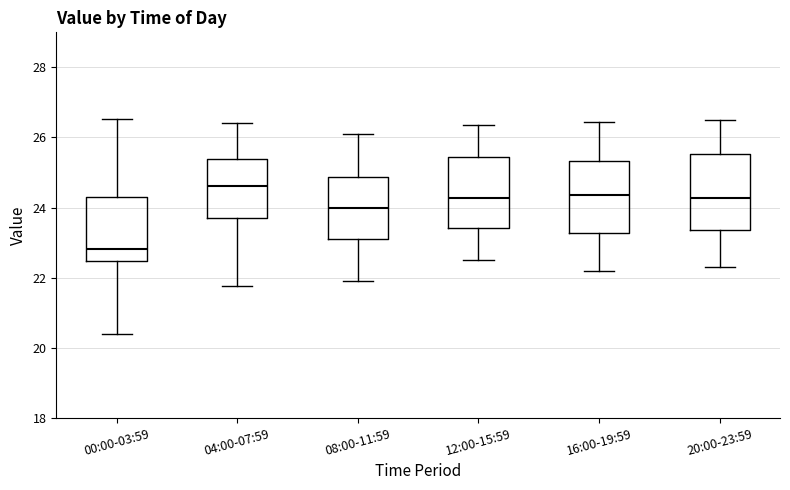

Which box's median line is the lowest?

00:00-03:59